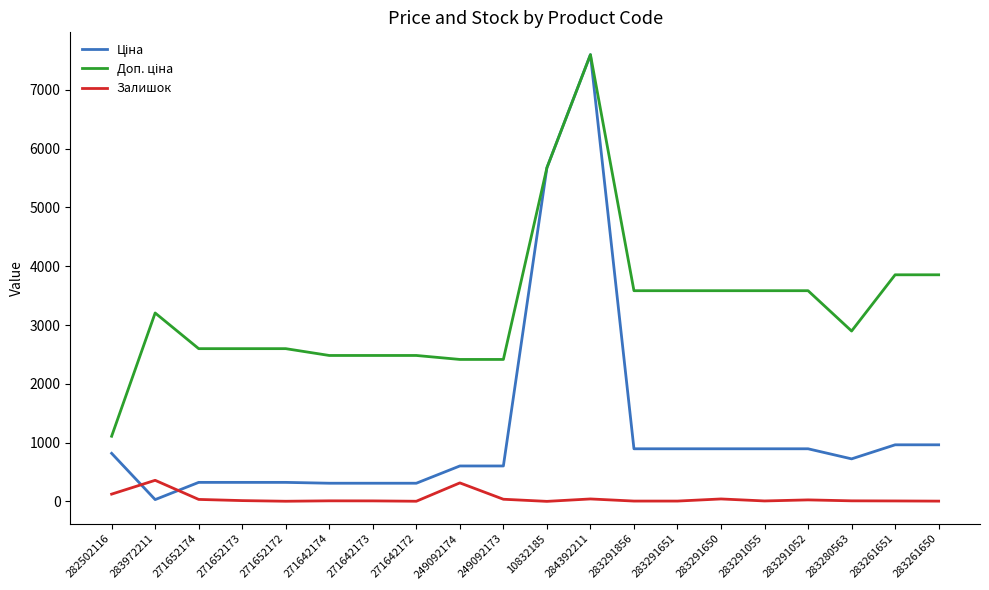

Does the chart display data point markers on the line(s)?

No